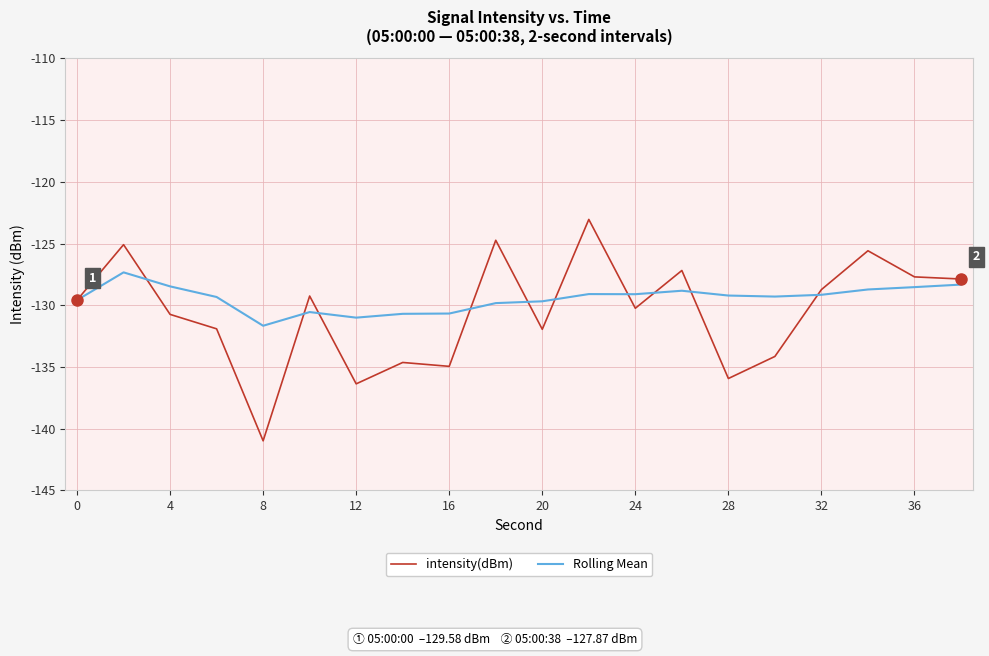

True or false: Rolling Mean and intensity(dBm) cross at least once.

True